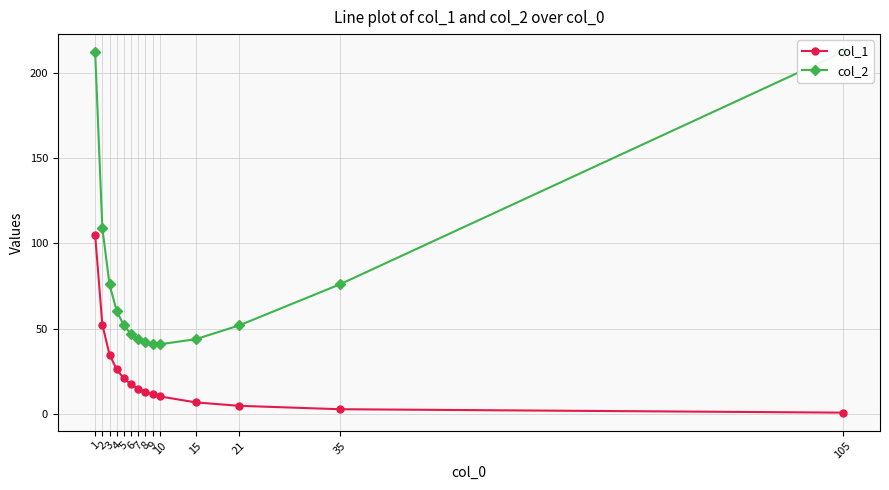

How many data points in col_1 are above 15?

6